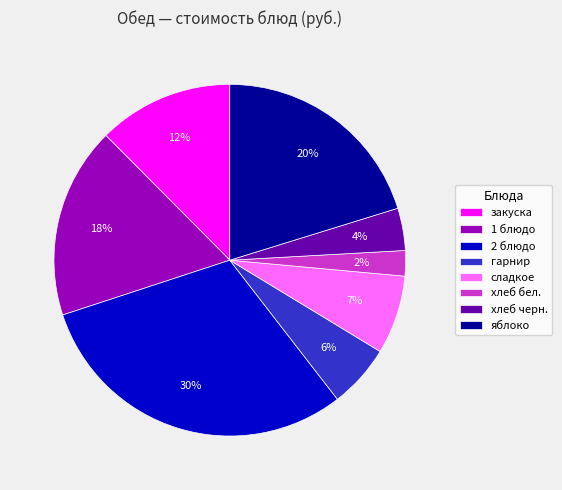

How many segments does this pie chart have?

8